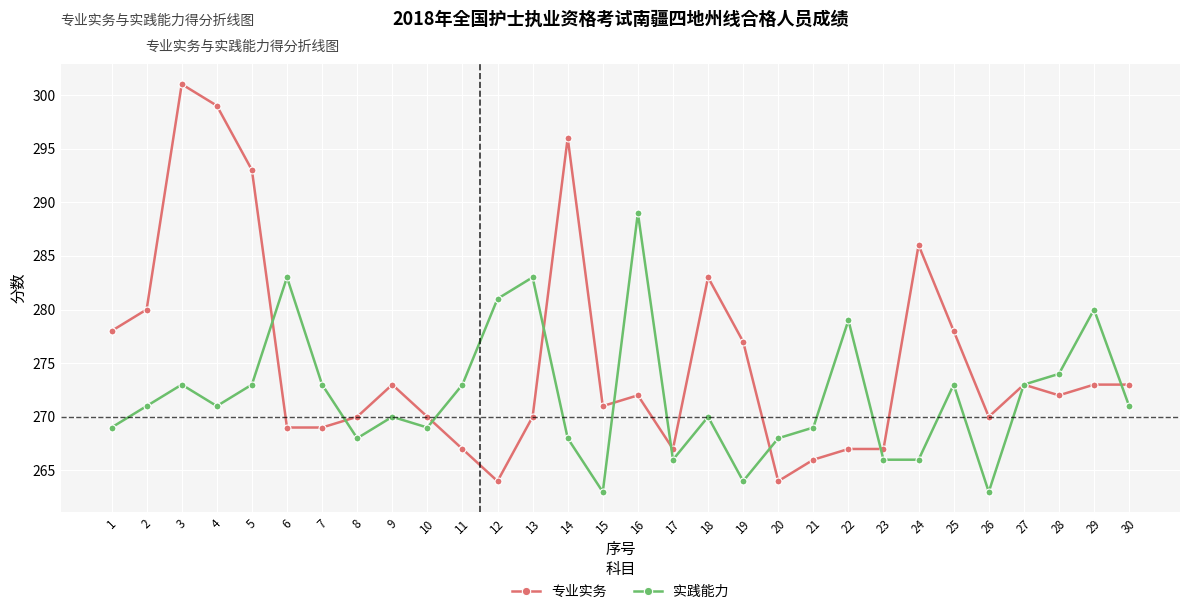

How many lines are shown in the chart?

2